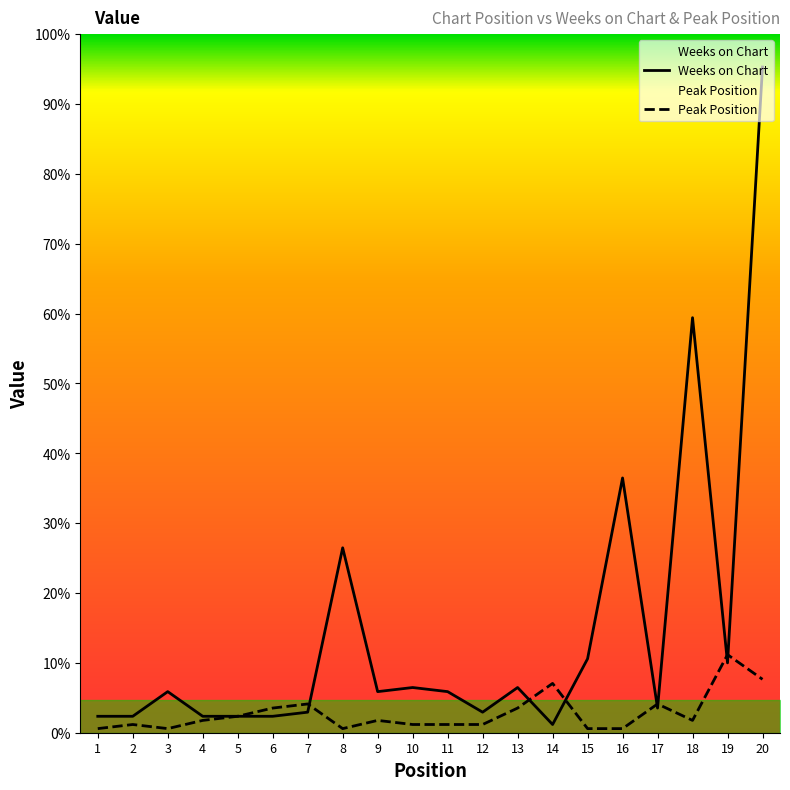

At which category does the chart reach its minimum across all series?

1